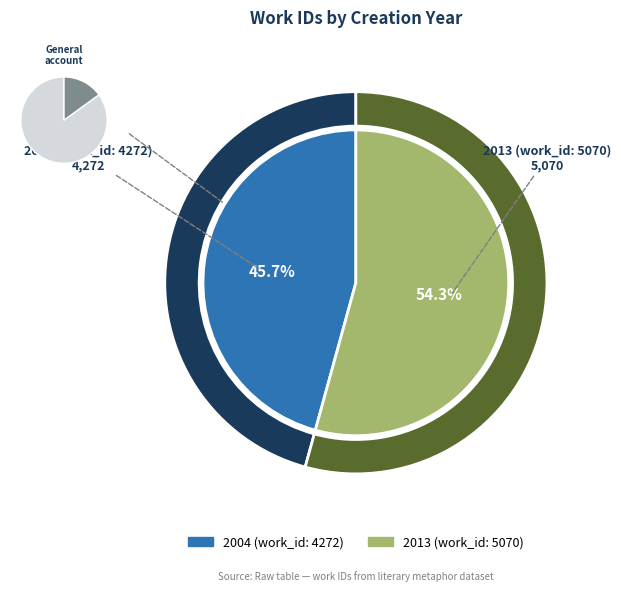

Is it true that 2004 (work_id: 4272) is 35% of the pie?

False